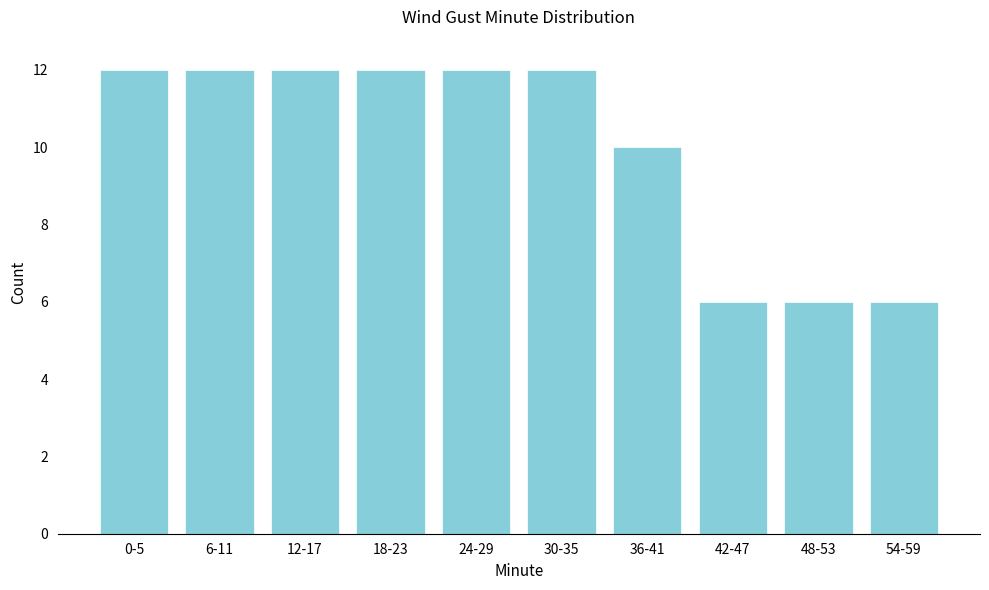

Reading left to right, extract all data points from this chart.

12	12	12	12	12	12	10	6	6	6